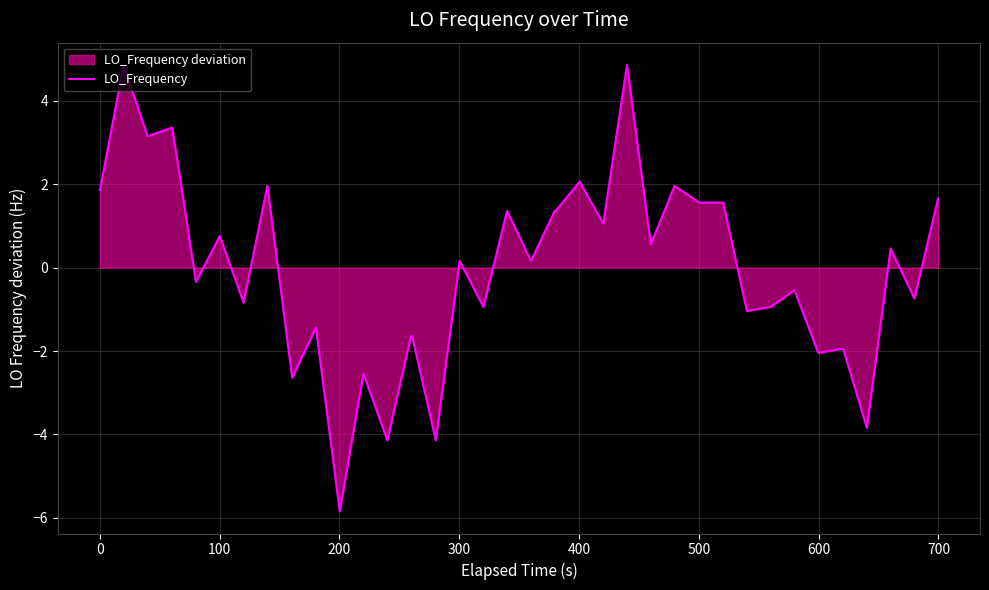

What is the greatest value displayed?

4.9